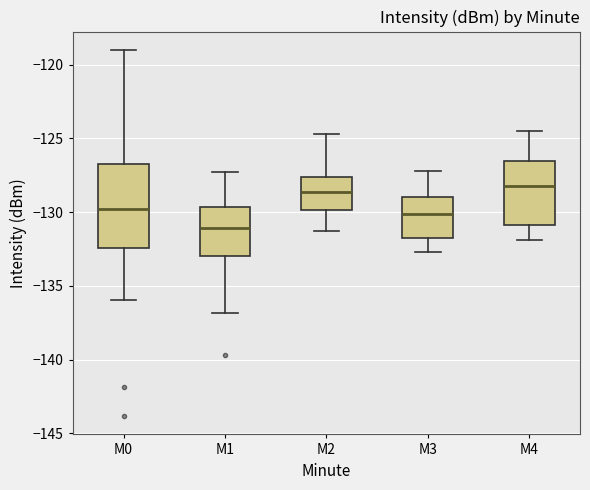

Which box has the lowest median line?

M1